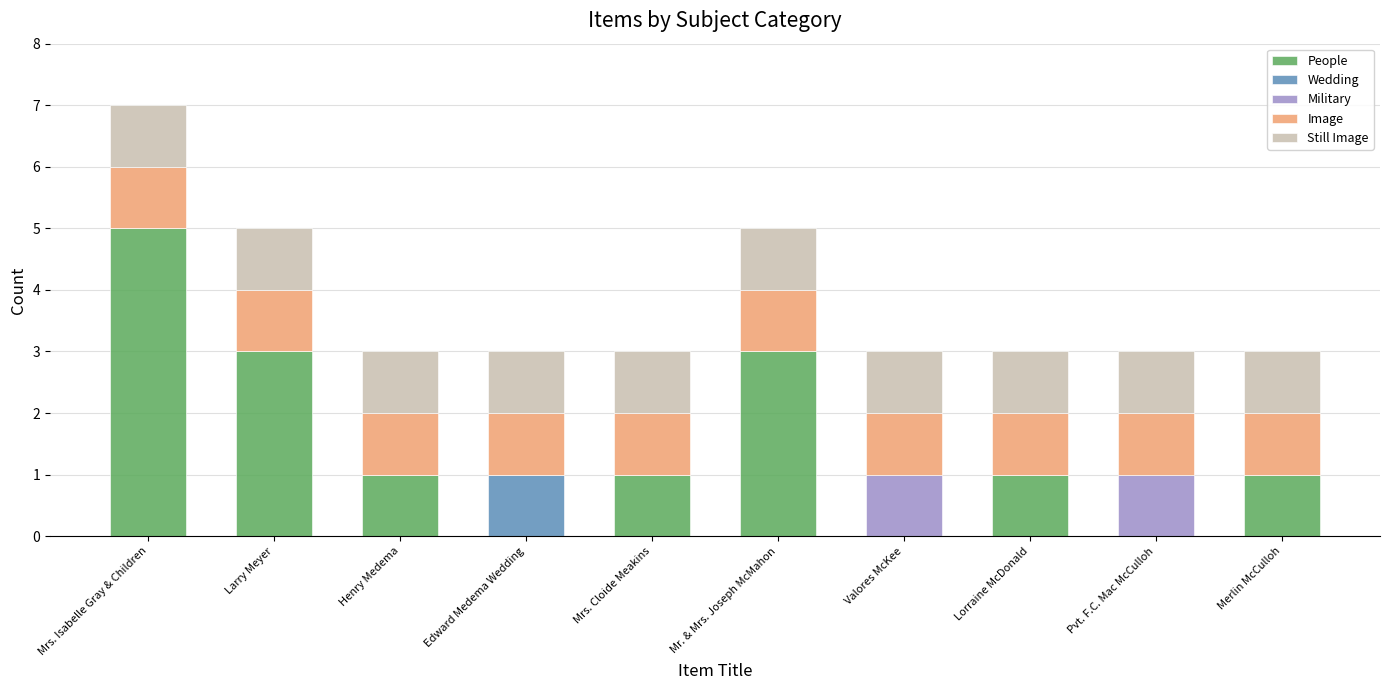

The People series shows 8 at Mrs. Isabelle Gray & Children. True or false?

False